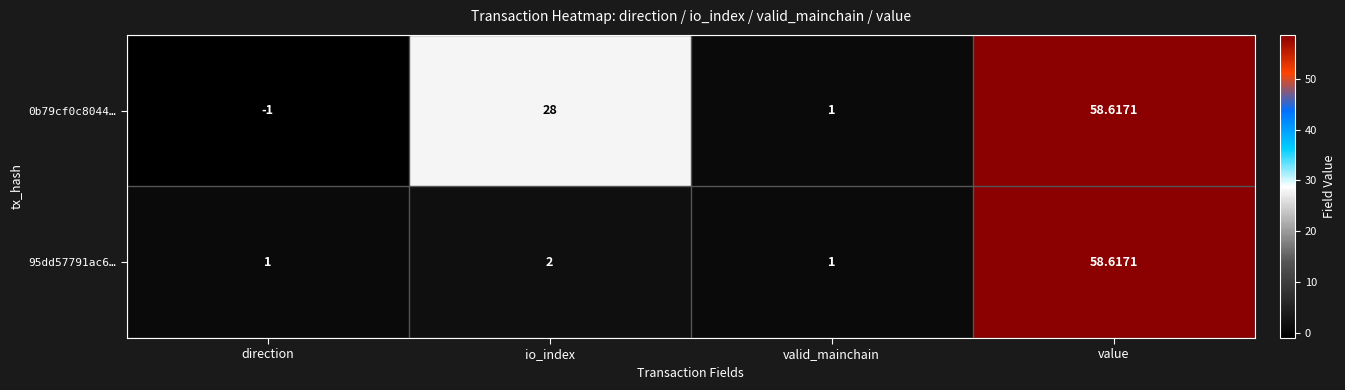

At which label does 95dd57791ac6… reach its peak?

value